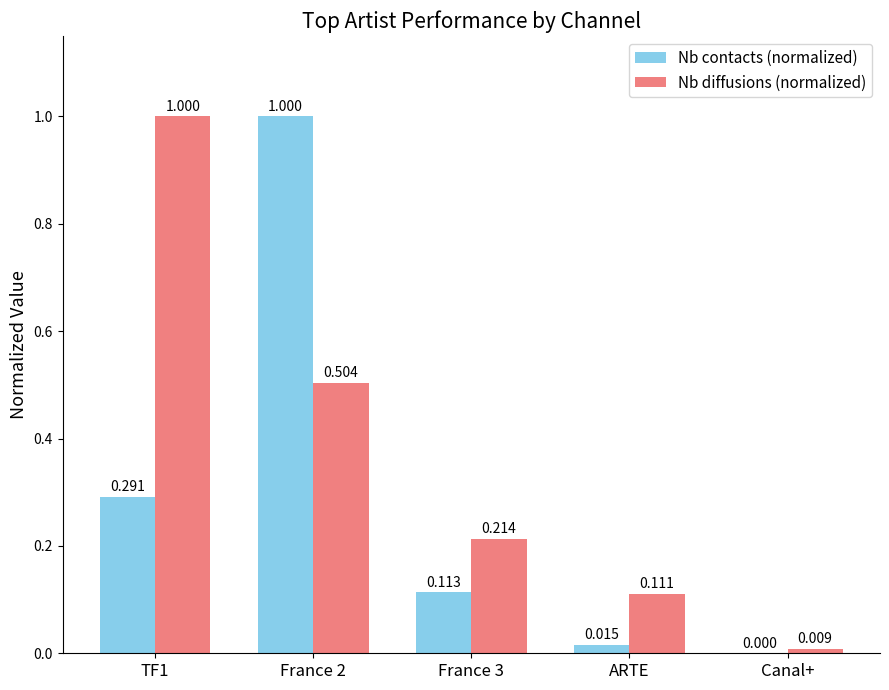

Between France 2 and ARTE, which series saw the biggest shift?

Nb contacts (normalized)